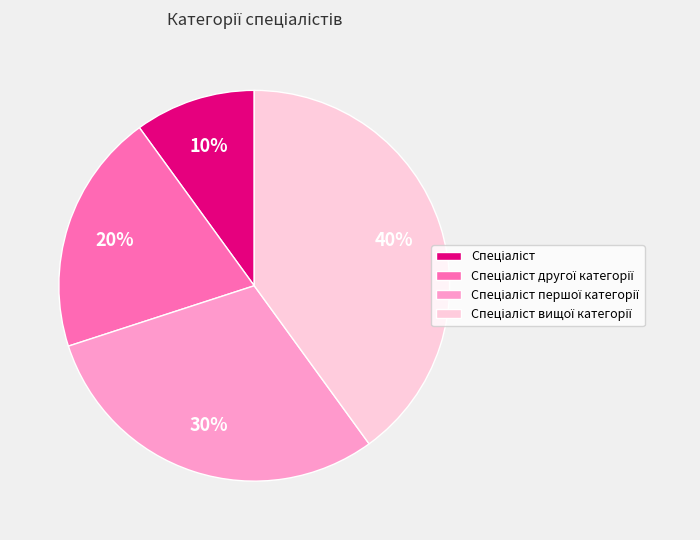

Is there a majority slice in this chart?

No